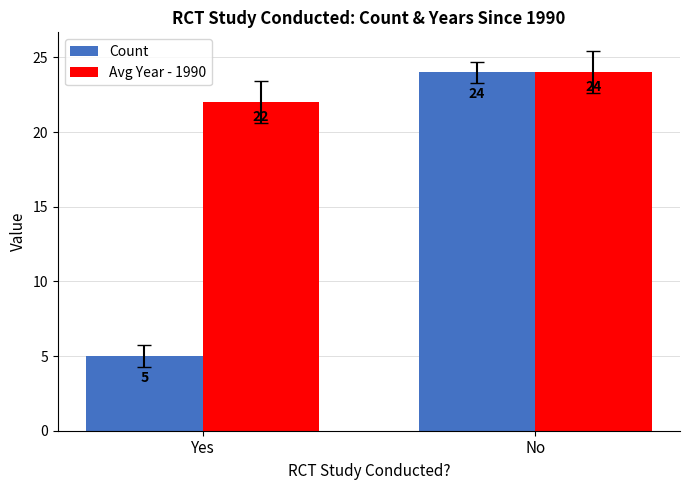

List the series in order of their overall mean, lowest first.

Count, Avg Year - 1990